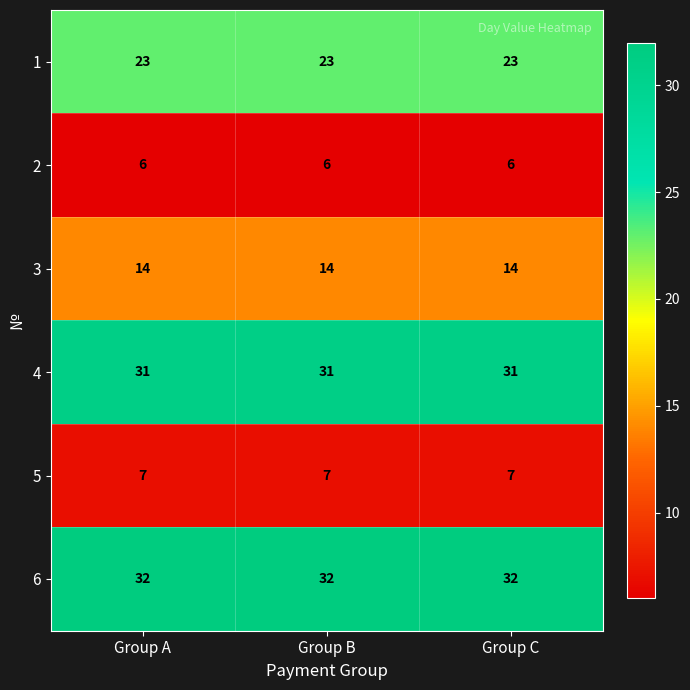

The value of 6 at Group B is 32. True or false?

True